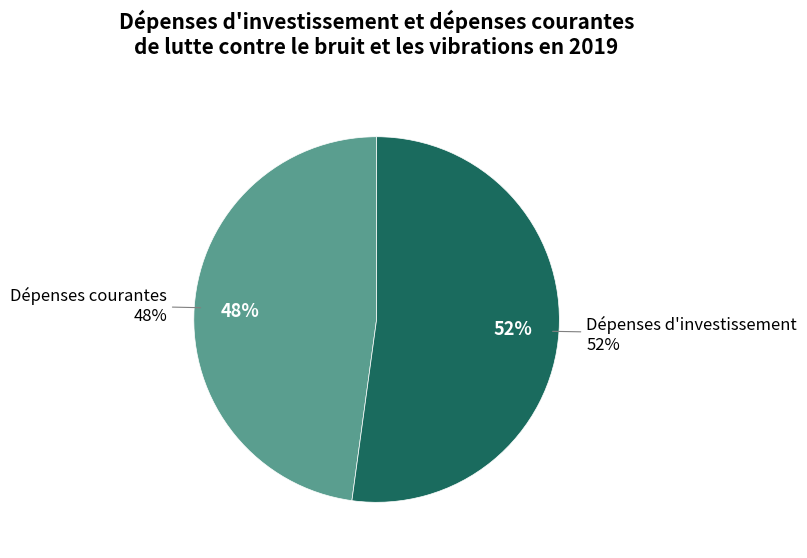

Is there a majority slice in this chart?

Yes